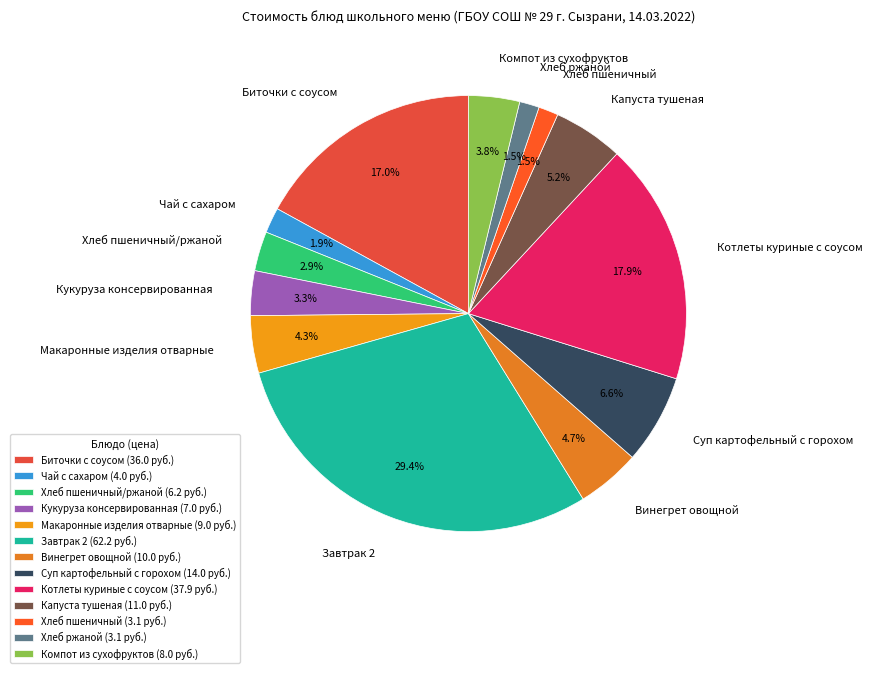

What percentage is NOT represented by Хлеб пшеничный/ржаной?

97.1%